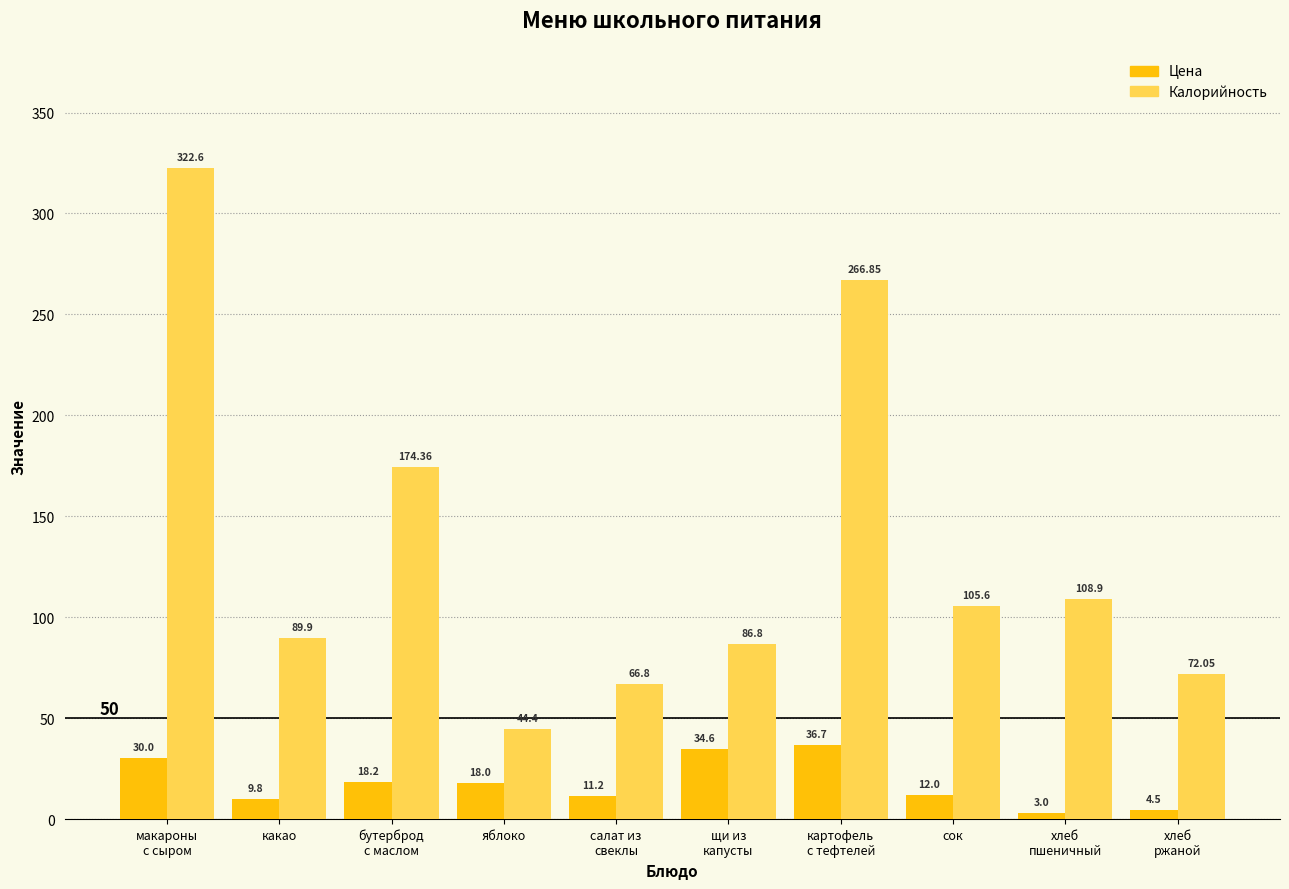

Which series has the largest range (max minus min)?

Калорийность